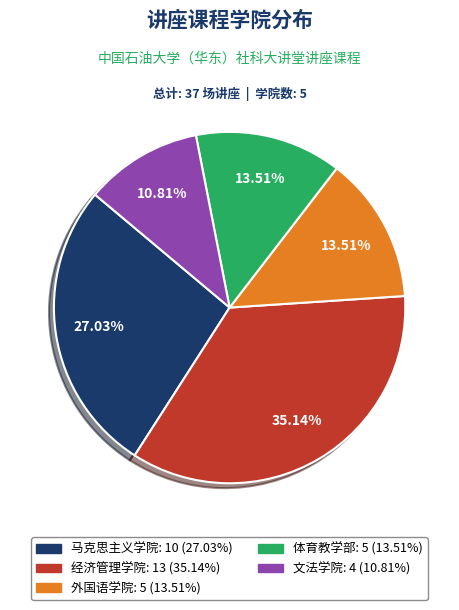

To the nearest percent, what percentage of the pie is 马克思主义学院?

27%